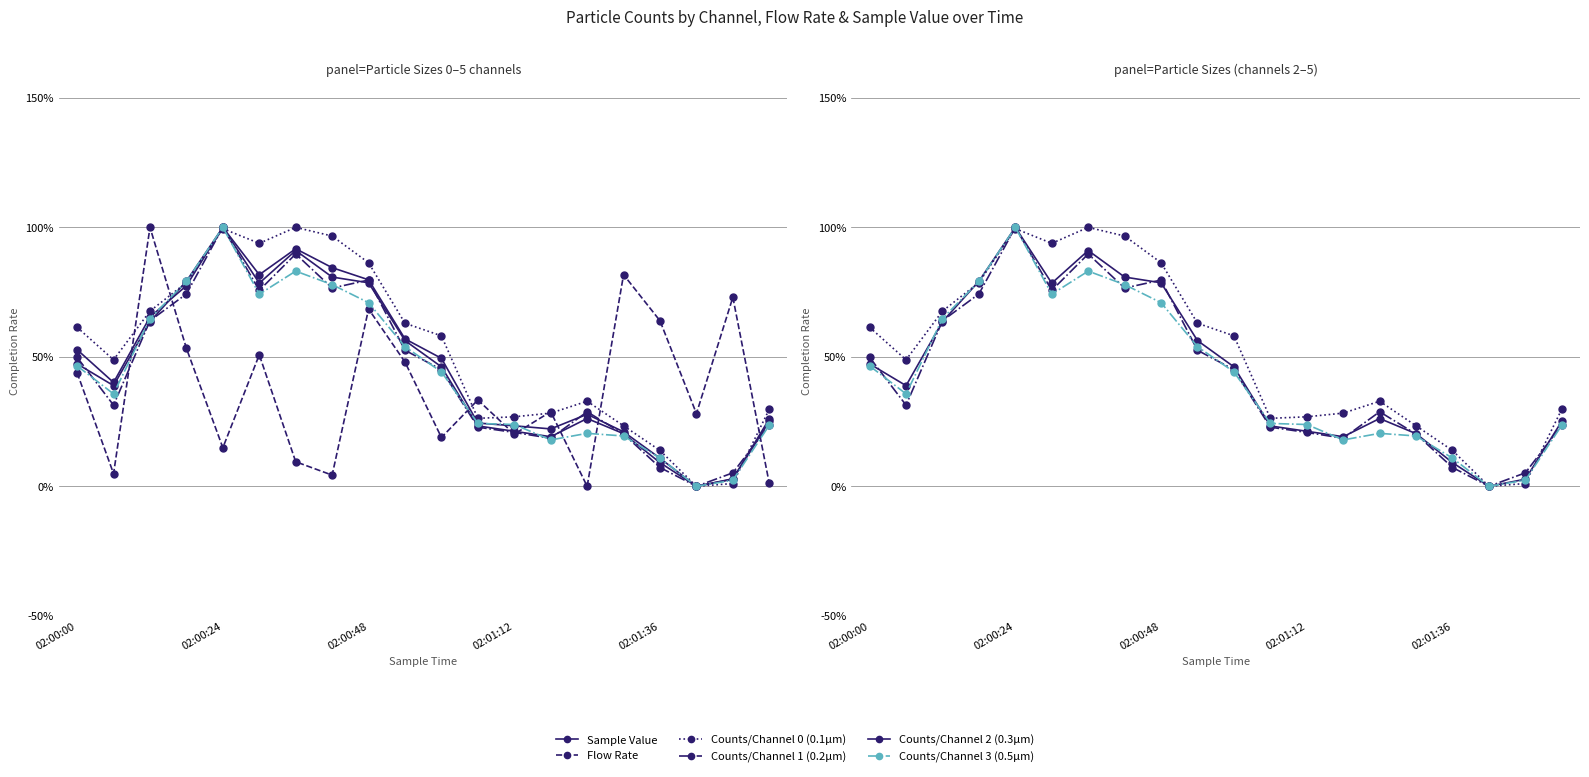

Rank the series at 02:00:24 from highest to lowest value.

Counts/Channel 0 (0.1µm), Sample Value, Counts/Channel 2 (0.3µm), Counts/Channel 3 (0.5µm), Counts/Channel 1 (0.2µm), Flow Rate